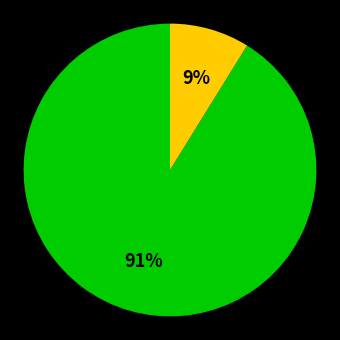

To the nearest percent, what is the difference between the largest and smallest slice percentages?

82%